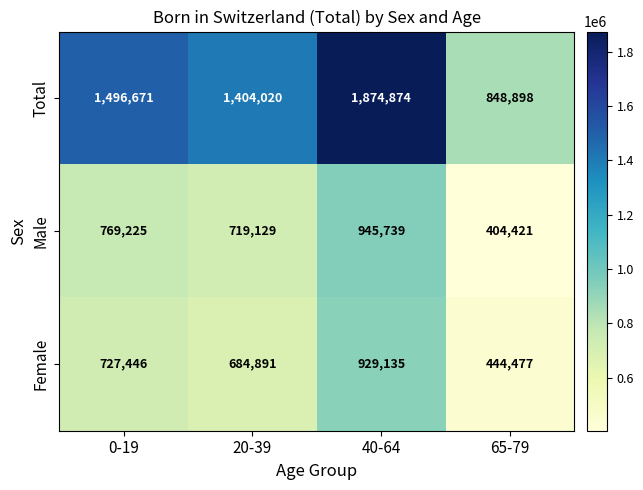

What is the spread (max minus min) of values at 0-19?

769225